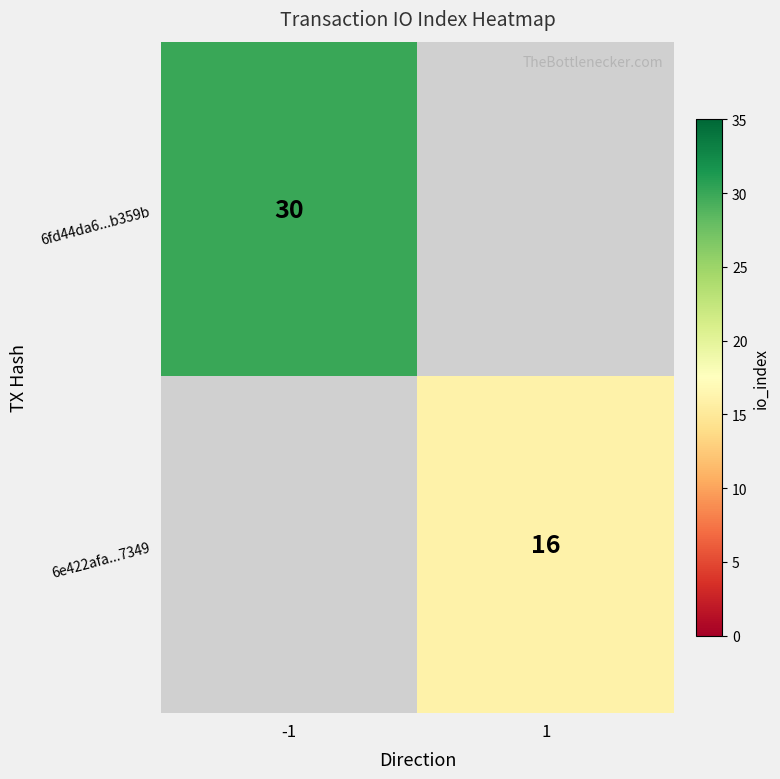

Is the value of 6fd44da6...b359b at -1 greater than the value of 6e422afa...7349 at 1?

Yes